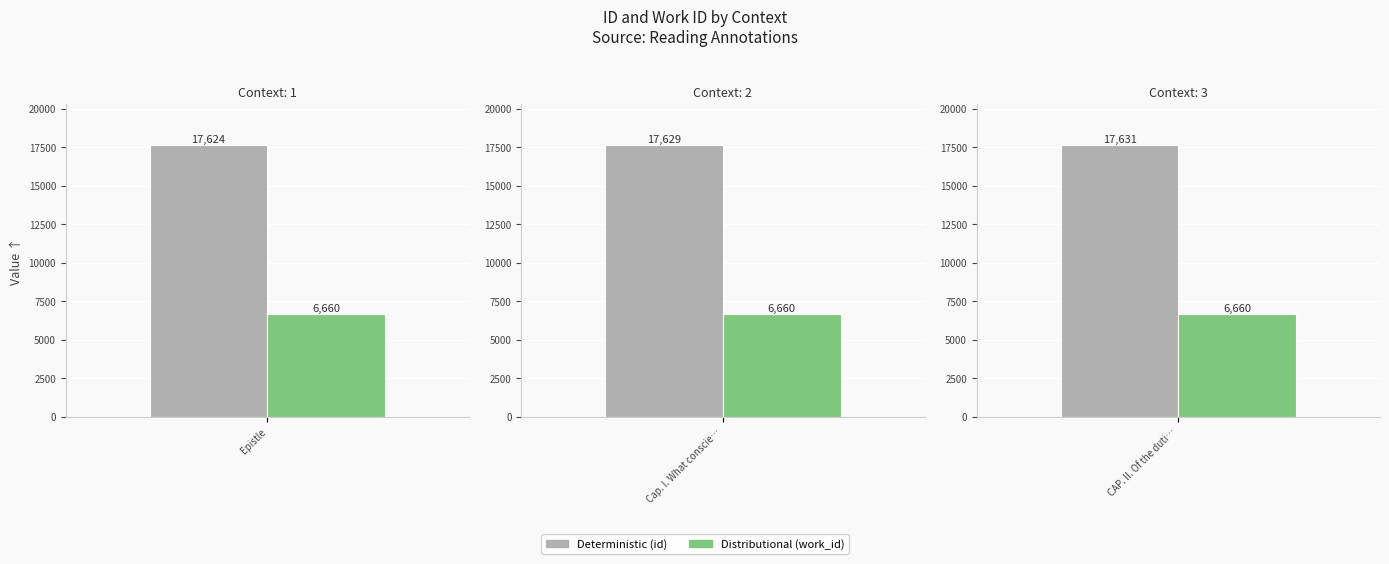

What is the total value across all series at Cap. I. What conscience is.?

24289